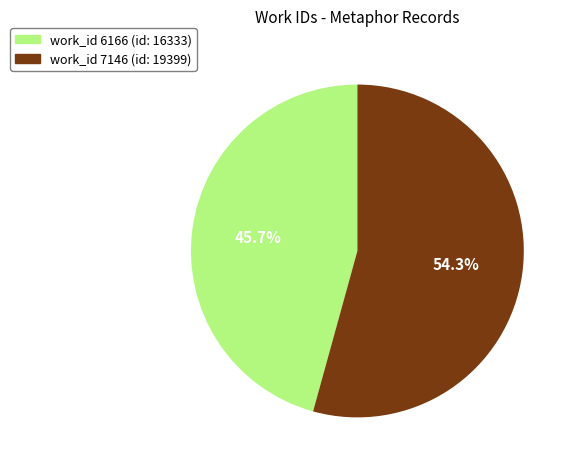

Is there a majority slice in this chart?

Yes